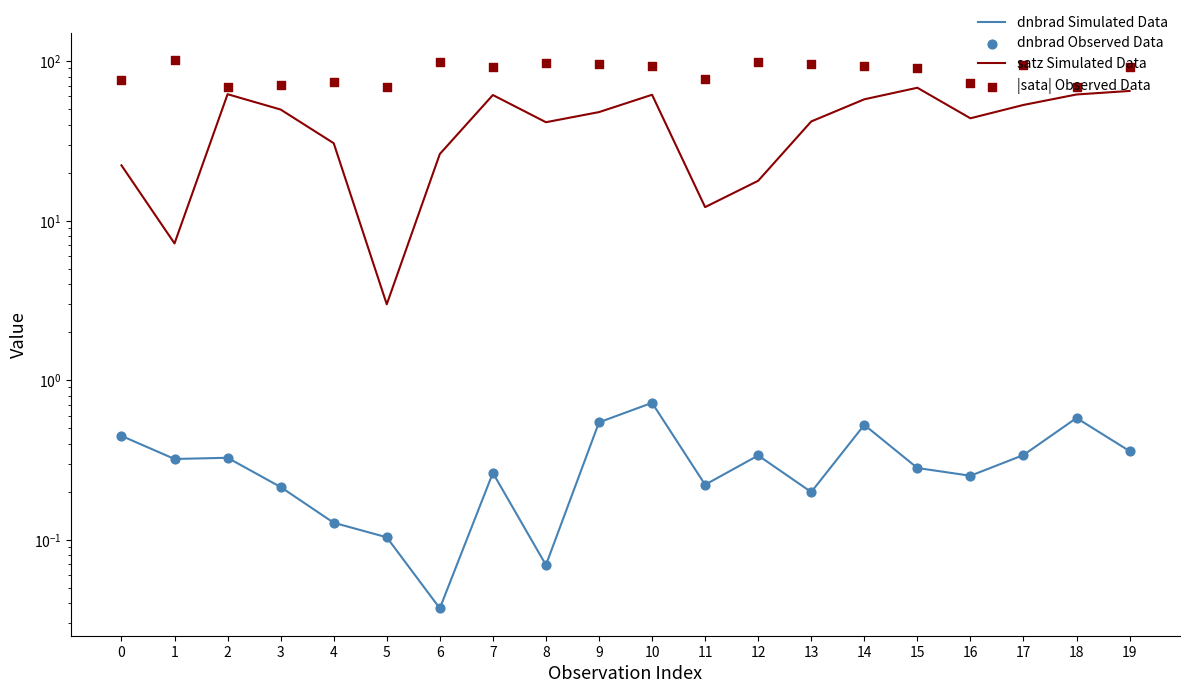

Which series has the largest Y range (max minus min)?

satz Simulated Data